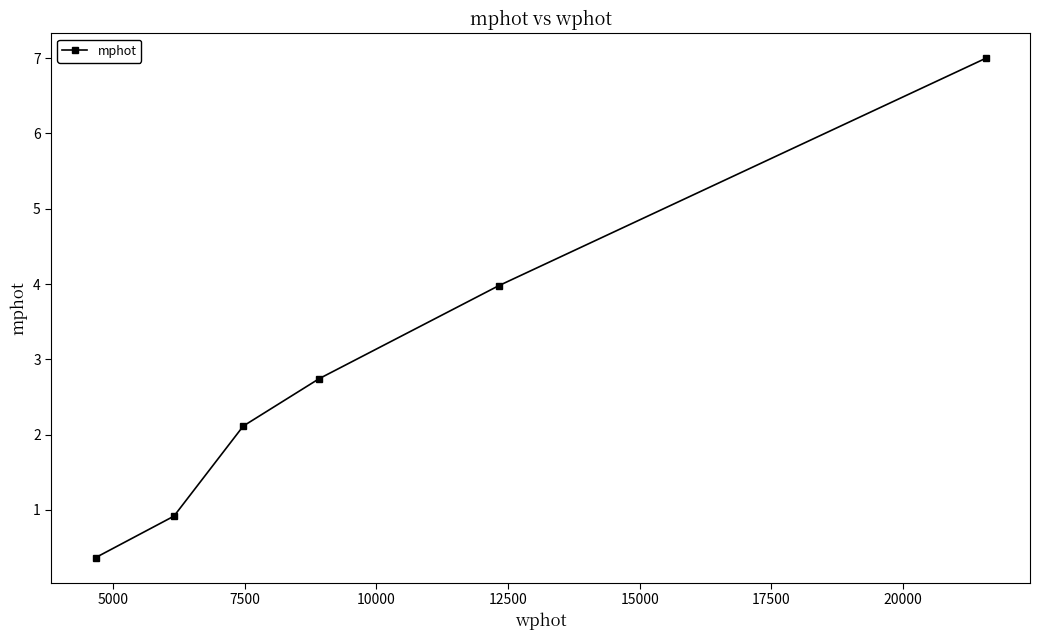

What is the smallest value displayed?

0.4